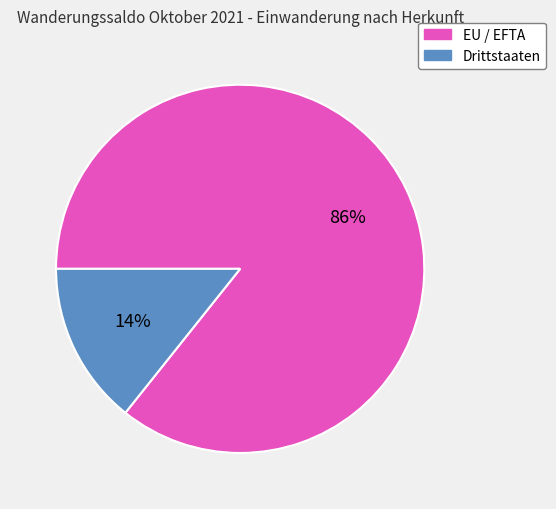

Count the number of slices in the pie.

2